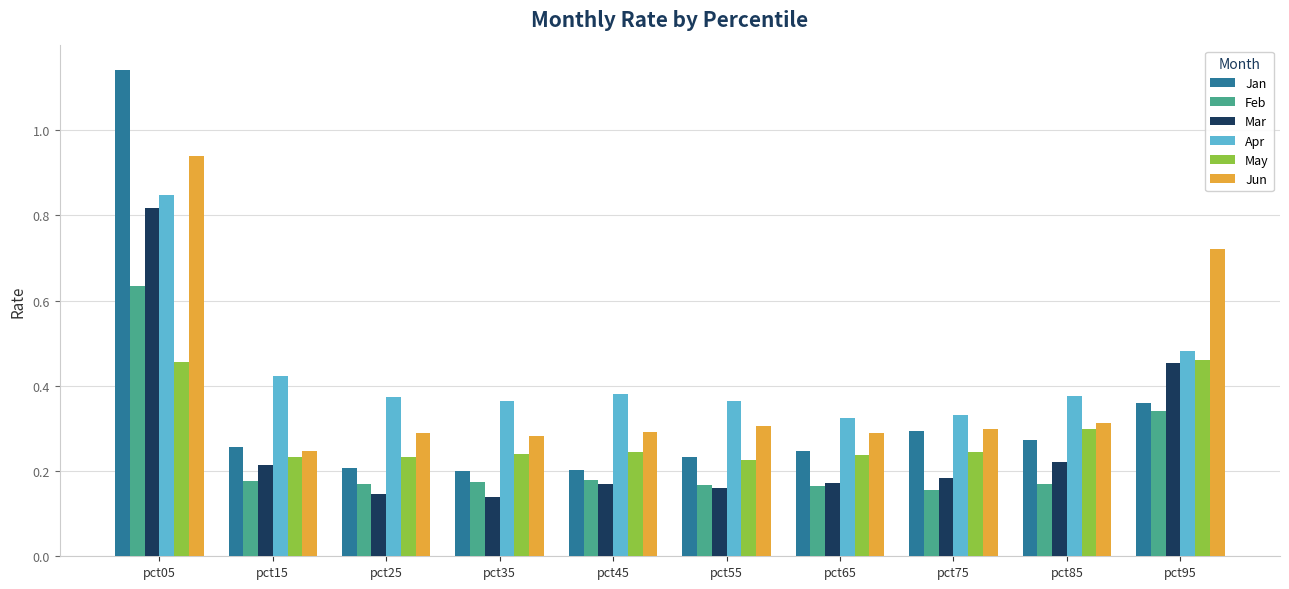

Is the value of Mar at pct45 greater than the value of May at pct75?

No